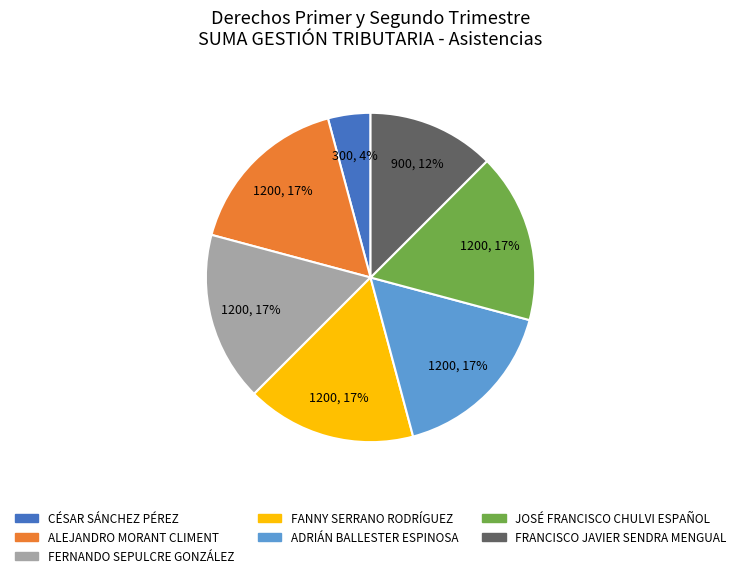

Is there a majority slice in this chart?

No